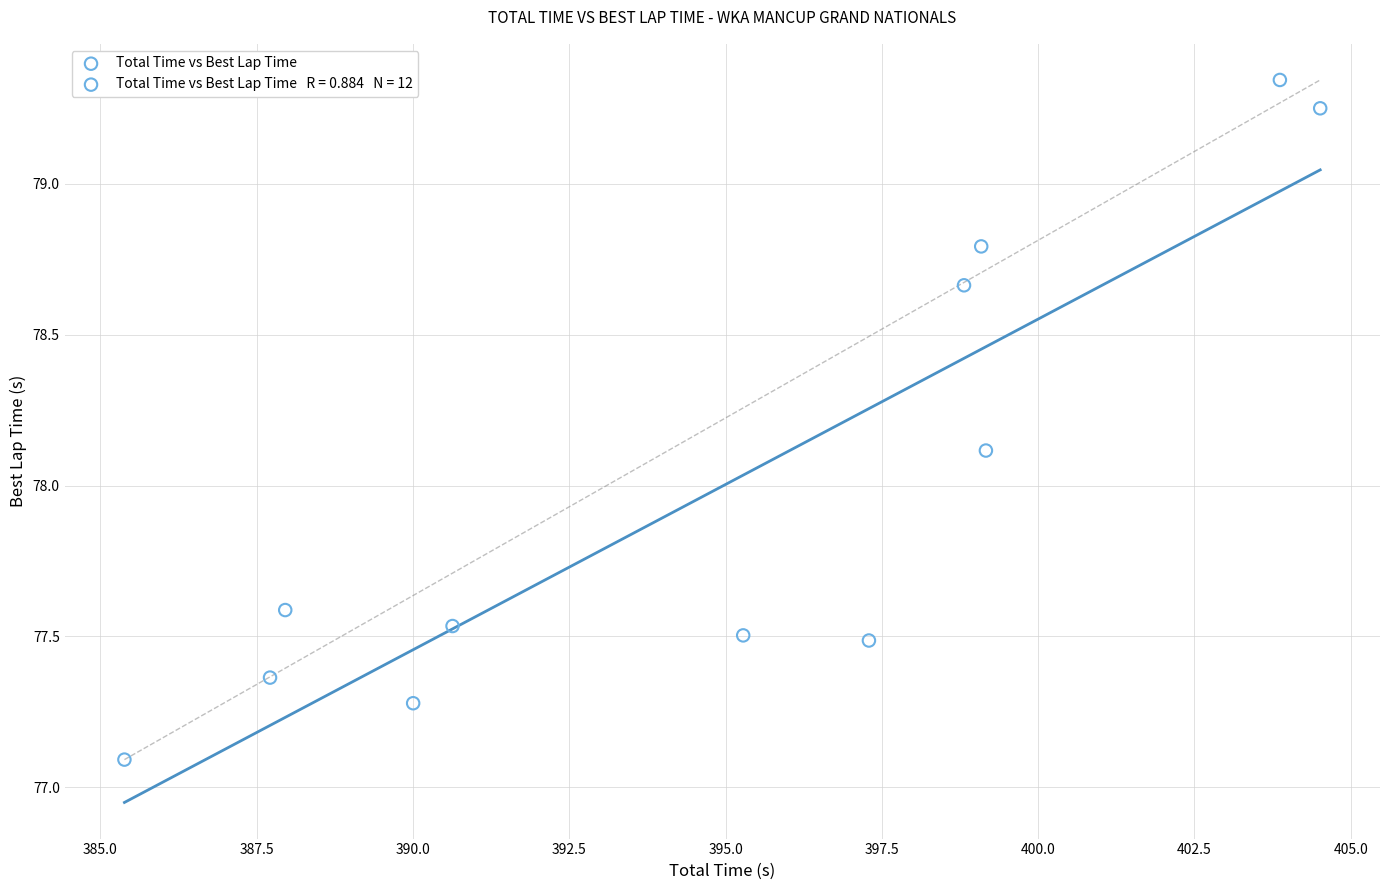

What Y value in the scatter plot is closest to 78?

78.1